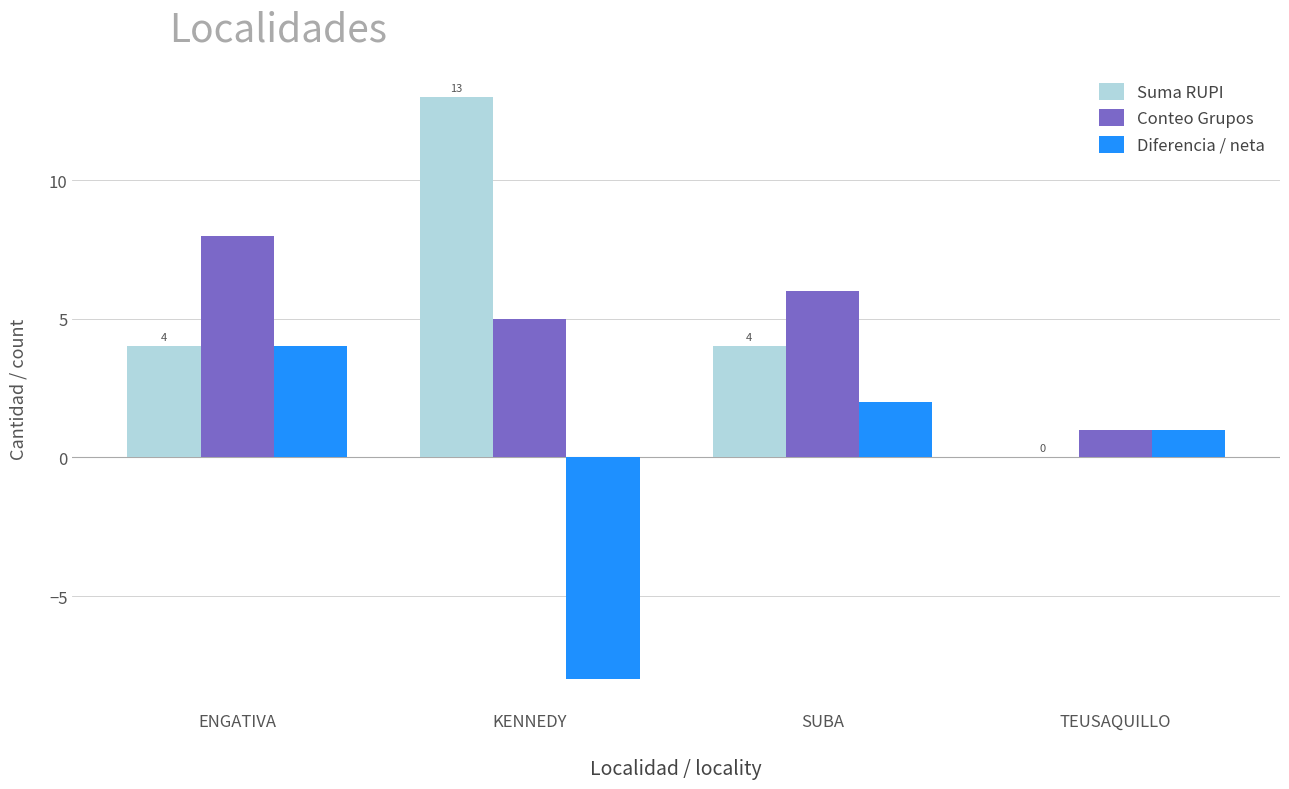

What is the sum of all Conteo Grupos values?

20